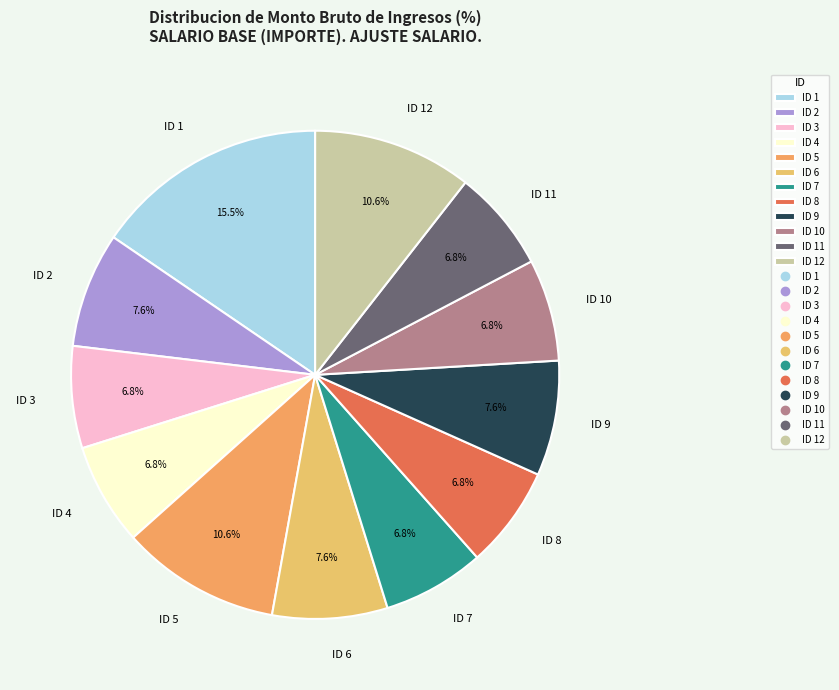

Between ID 9 and ID 7, which is larger?

ID 9